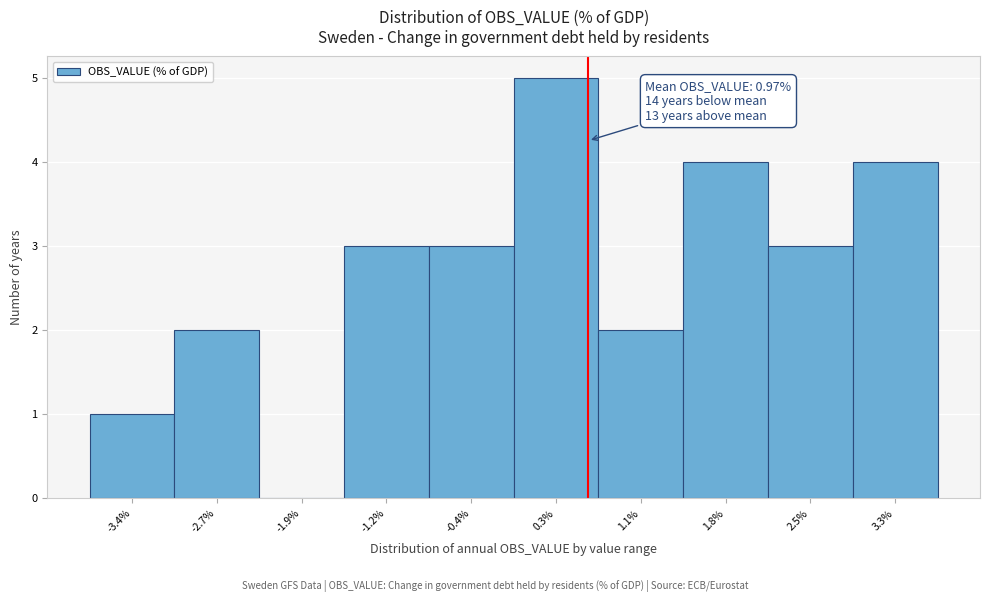

Reading left to right, transcribe all the data shown in this chart.

-3.4%=1	-2.7%=2	-1.9%=0	-1.2%=3	-0.4%=3	0.3%=5	1.1%=2	1.8%=4	2.5%=3	3.3%=4